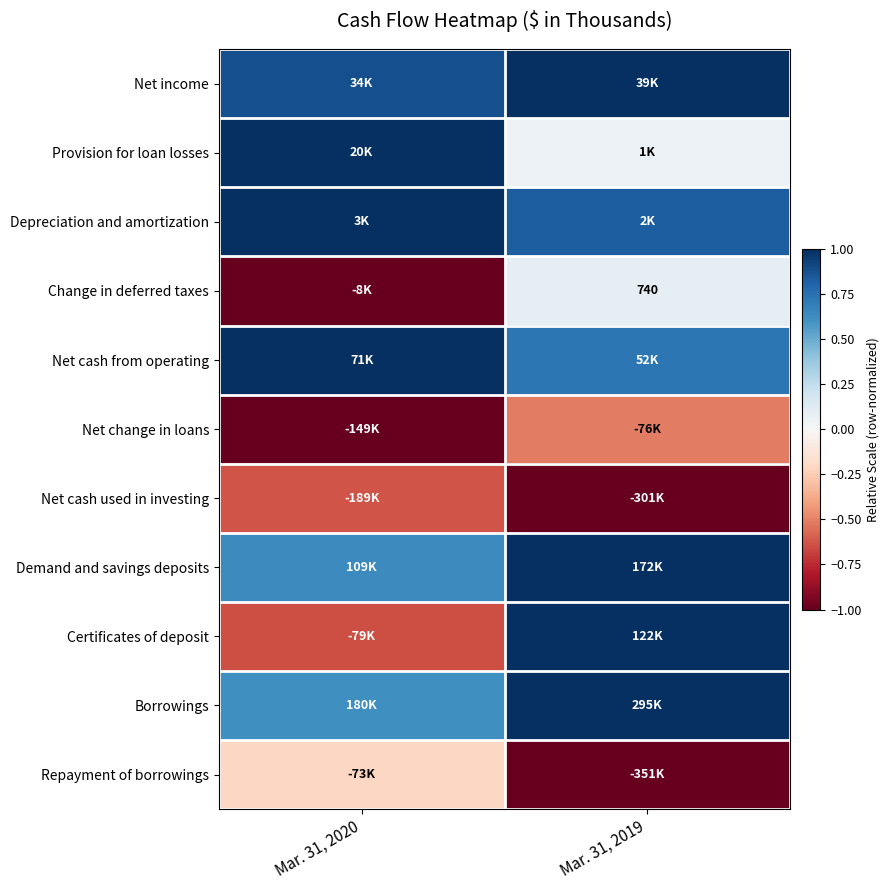

Rank the series by their maximum value, from lowest to highest.

Net cash used in investing, Net change in loans, Repayment of borrowings, Change in deferred taxes, Net income, Provision for loan losses, Depreciation and amortization, Net cash from operating, Demand and savings deposits, Certificates of deposit, Borrowings